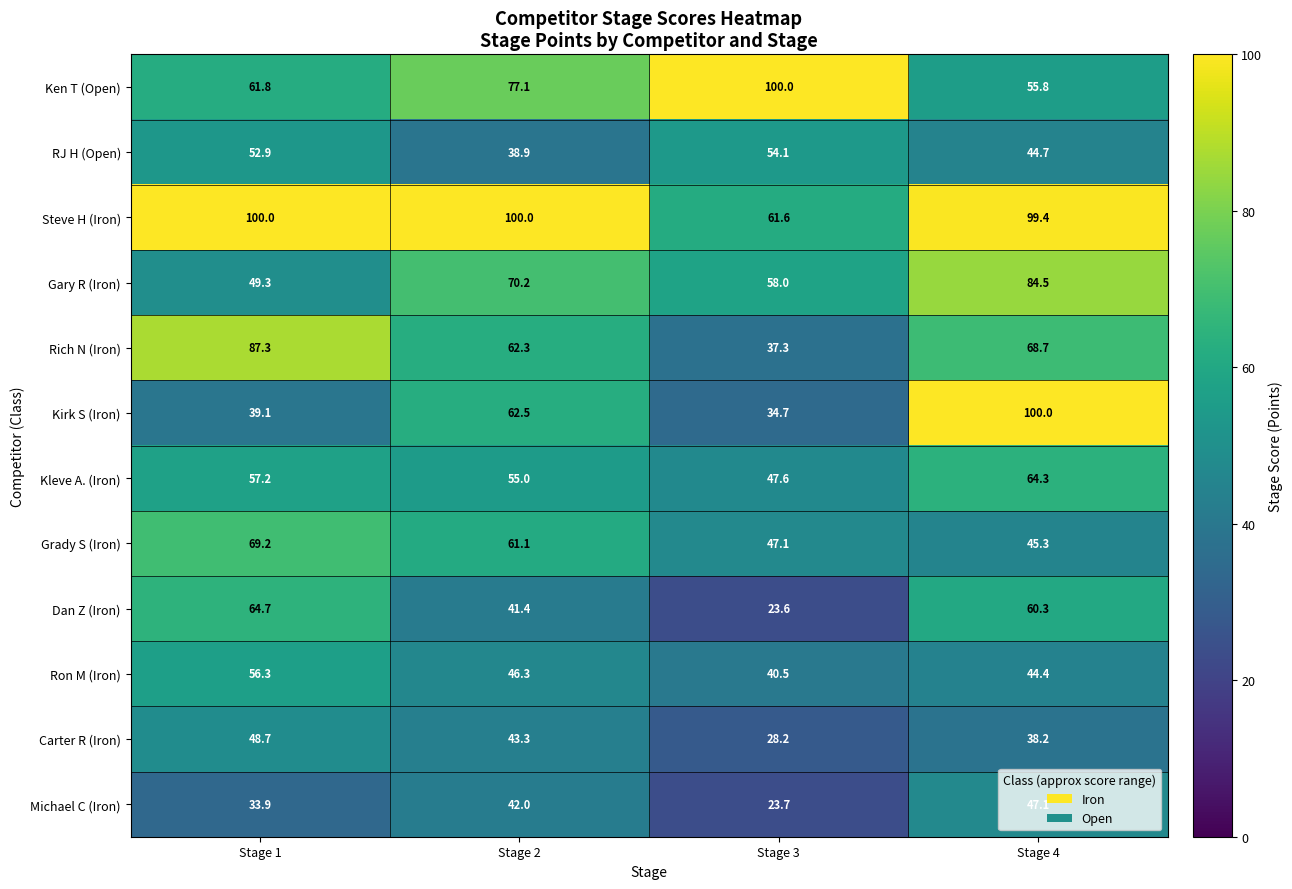

Is it true that Ken T (Open) equals 94.0 at Stage 4?

False